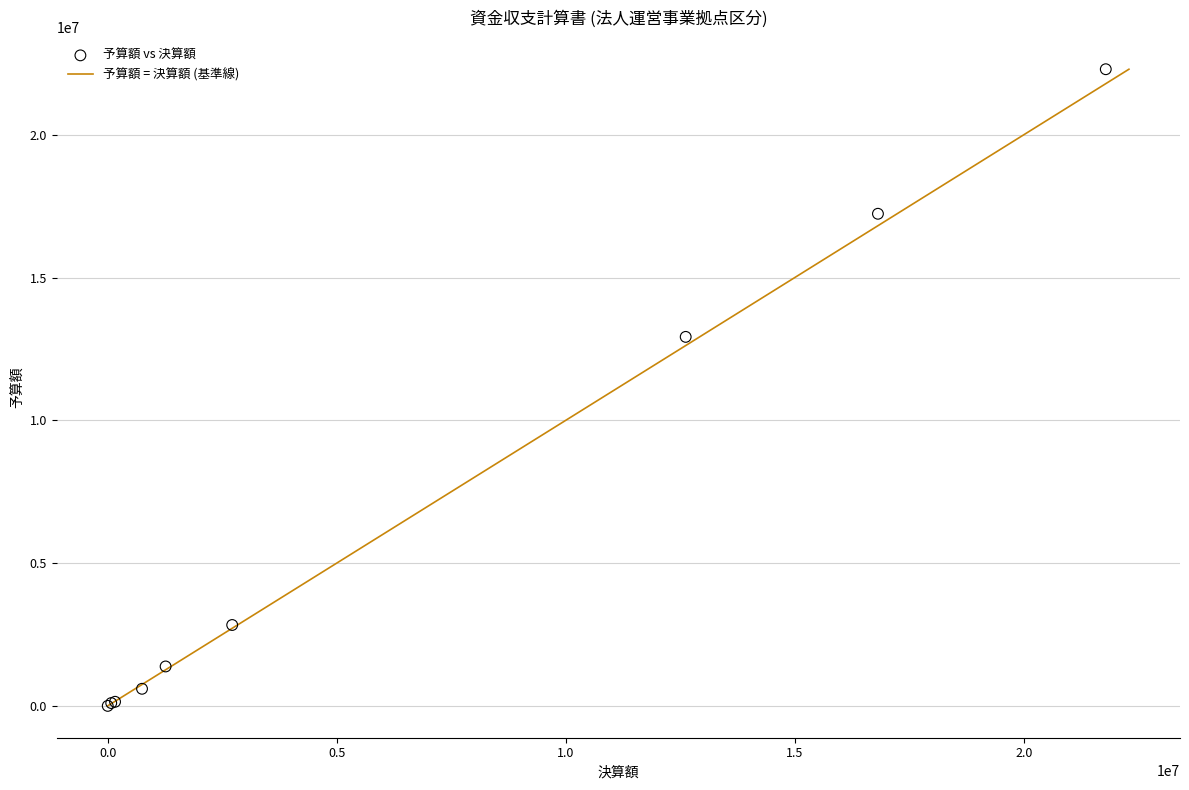

What Y value in the scatter plot is closest to 11149000?

12924000